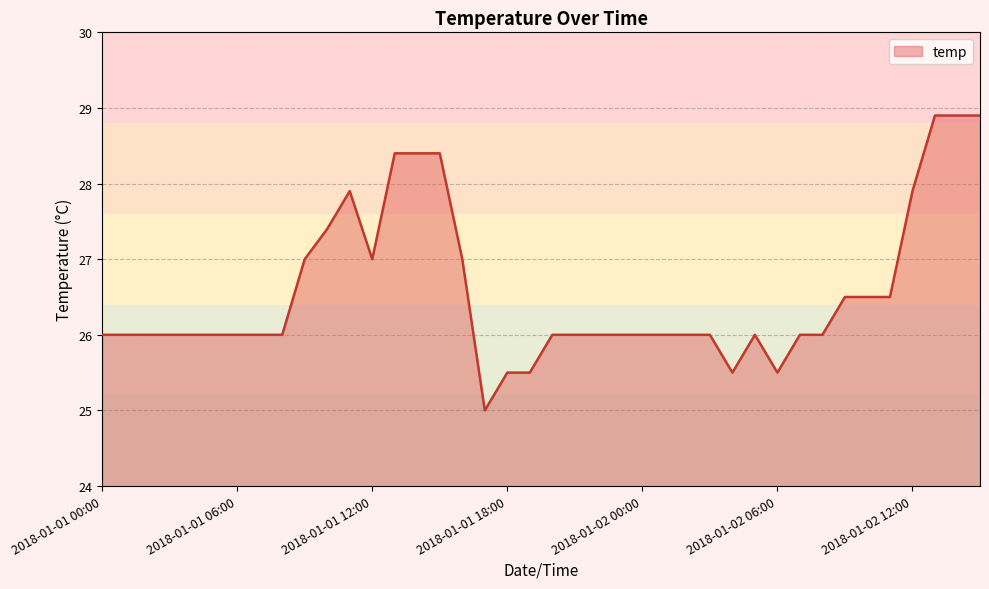

What is the smallest value displayed?

25.0